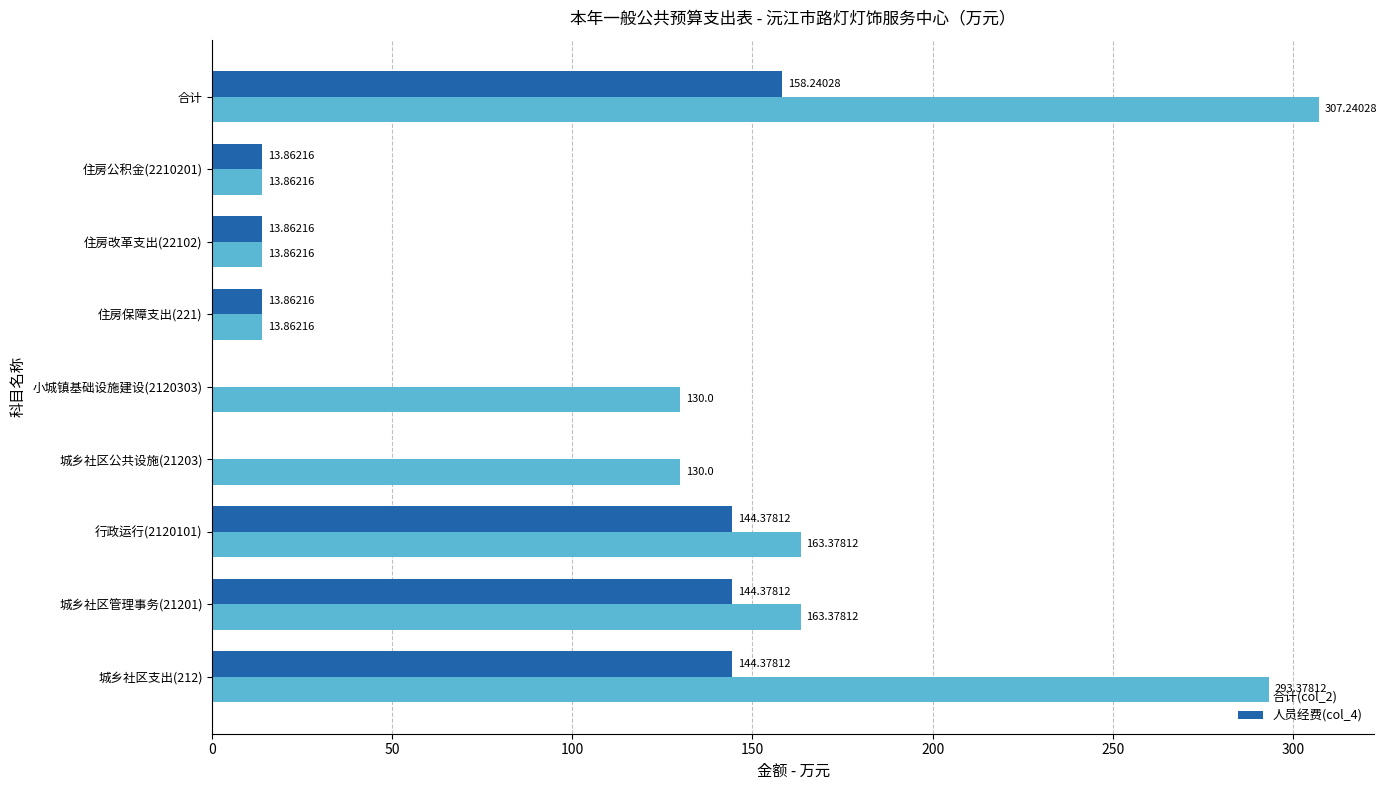

What is the sum of all 人员经费(col_4) values?

633.0